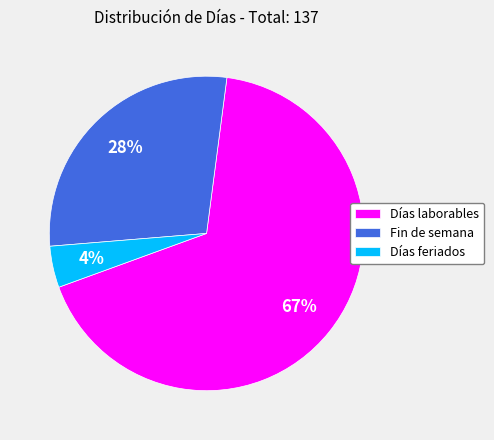

Which has a higher value, Días laborables or Fin de semana?

Días laborables